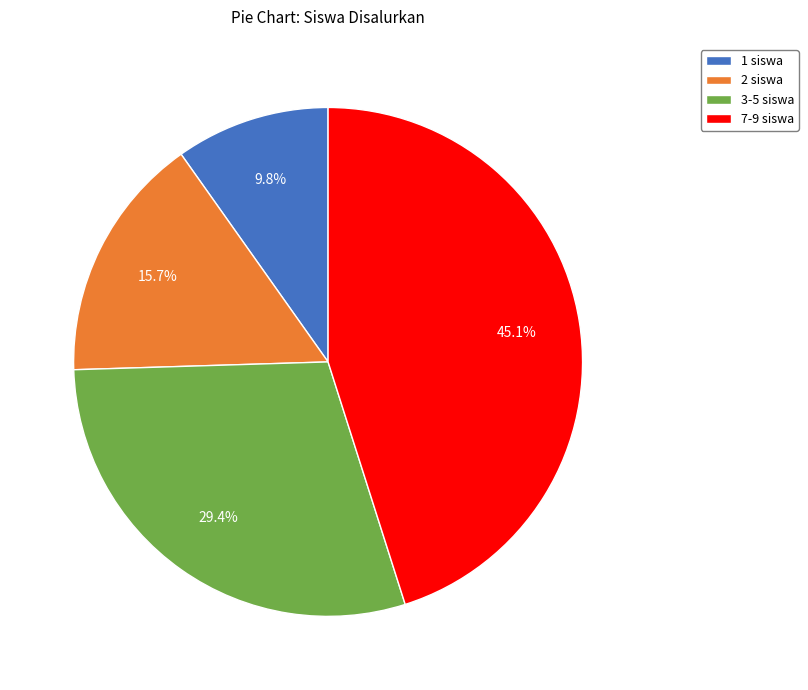

To the nearest percent, what is the difference between the largest and smallest slice percentages?

35%